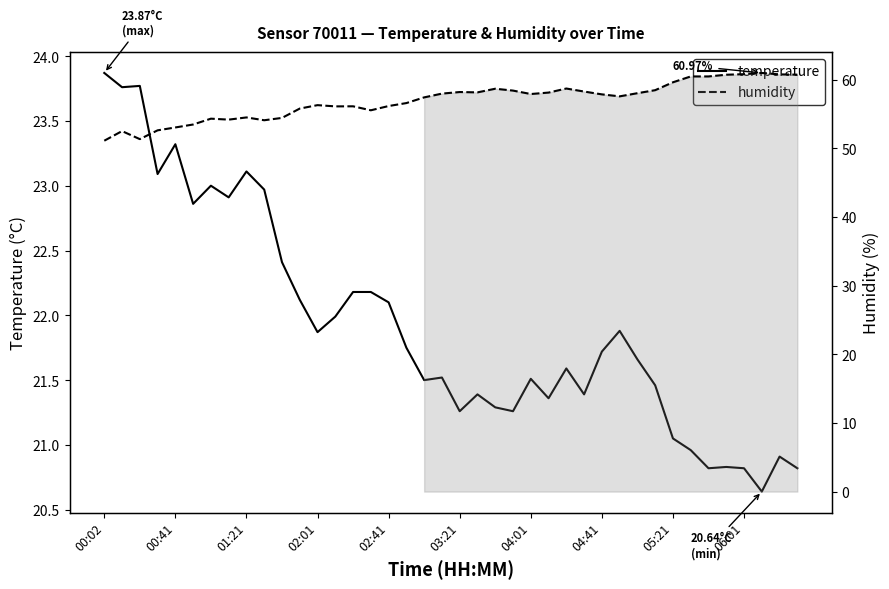

What is the maximum value shown in the chart?

61.0